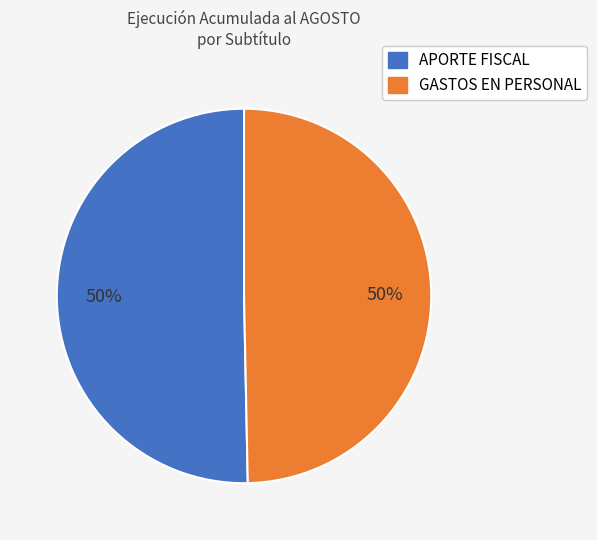

To the nearest percent, what portion does APORTE FISCAL represent?

50%